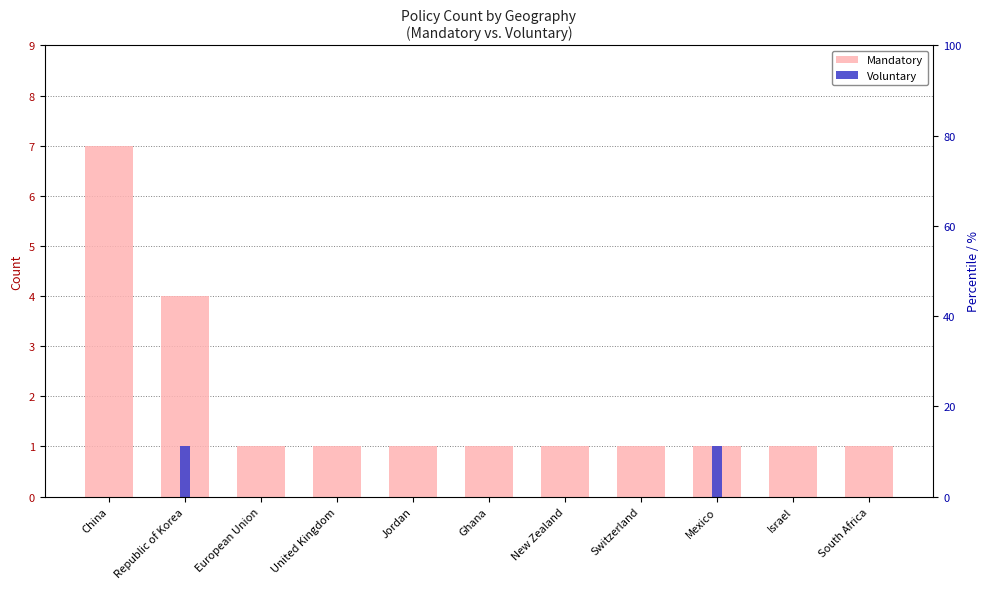

At European Union, list the series in order from smallest to largest.

Voluntary, Mandatory